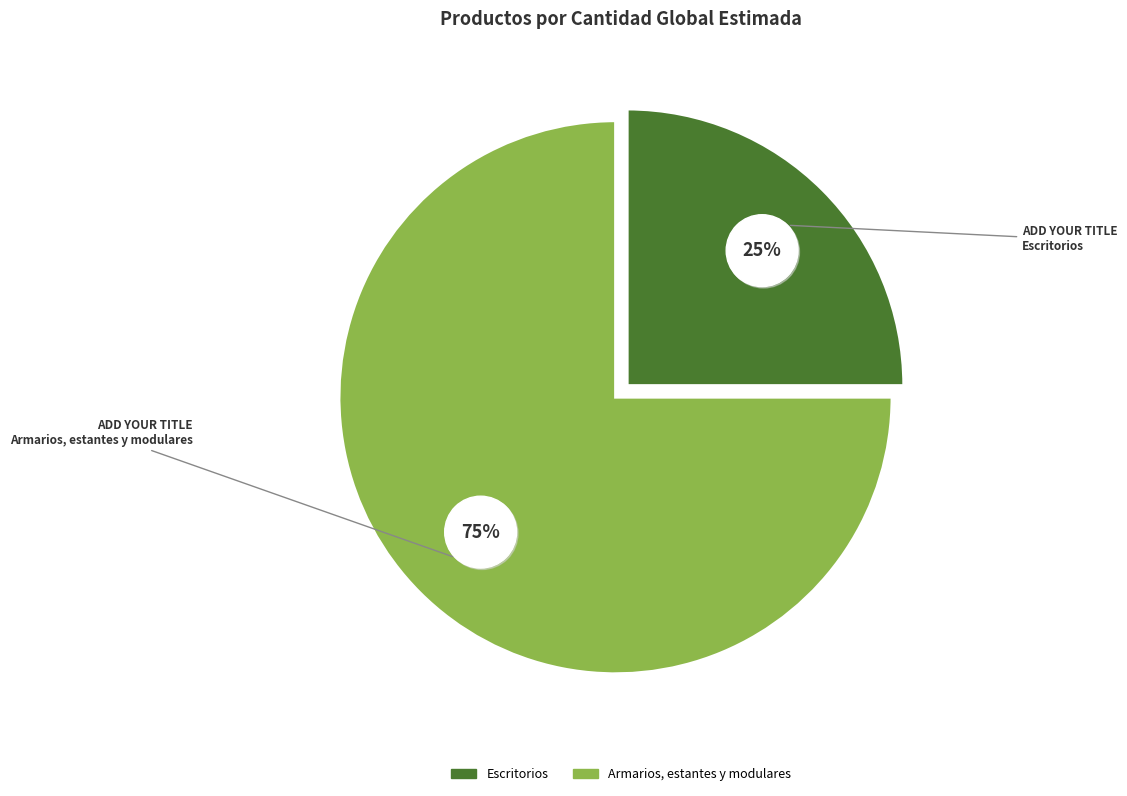

The Escritorios slice represents 25% of the pie. True or false?

True